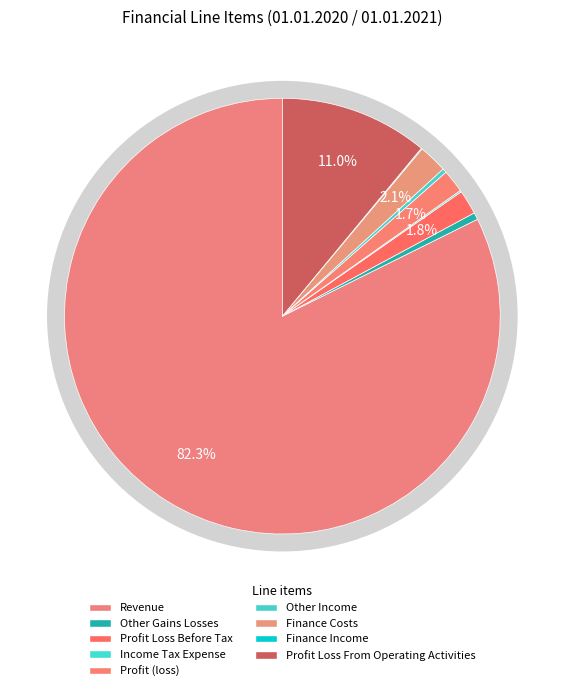

Rank the categories by value from highest to lowest.

Revenue, Profit Loss From Operating Activities, Finance Costs, Profit Loss Before Tax, Profit (loss), Other Gains Losses, Other Income, Income Tax Expense, Finance Income